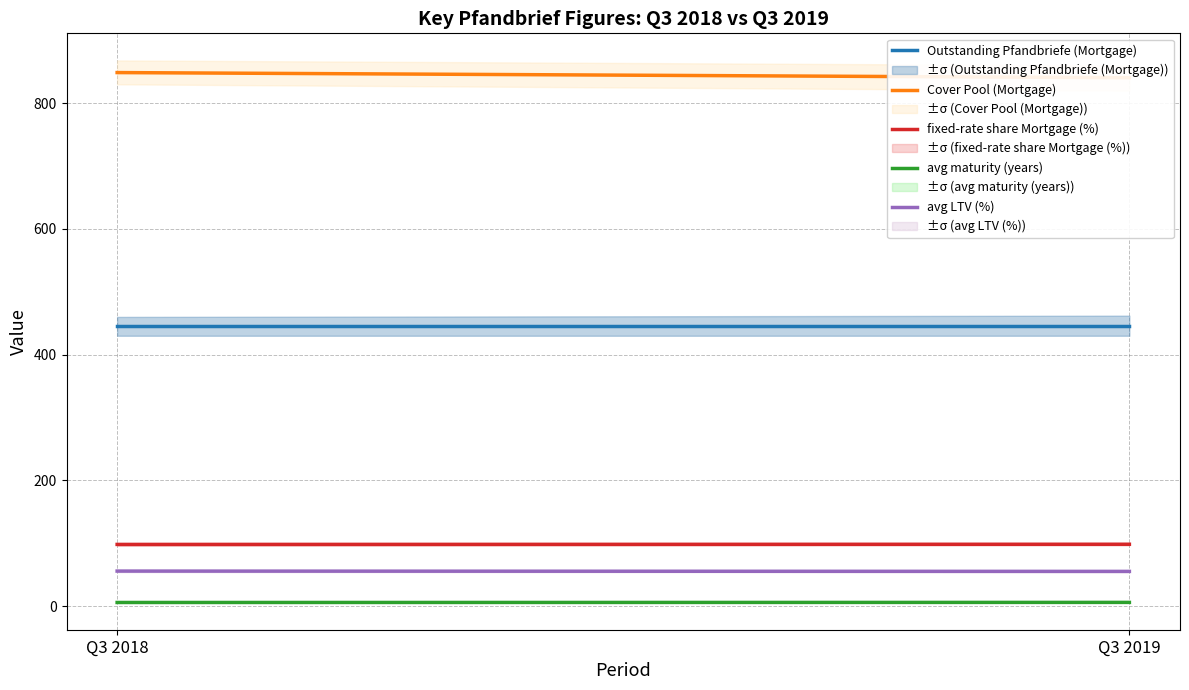

Reading left to right, list all the values displayed in this chart.

Outstanding Pfandbriefe (Mortgage): 446.0	446.0
Cover Pool (Mortgage): 848.7	840.5
fixed-rate share Mortgage (%): 98.1	98.4
avg maturity (years): 5.7	5.8
avg LTV (%): 55.7	55.2